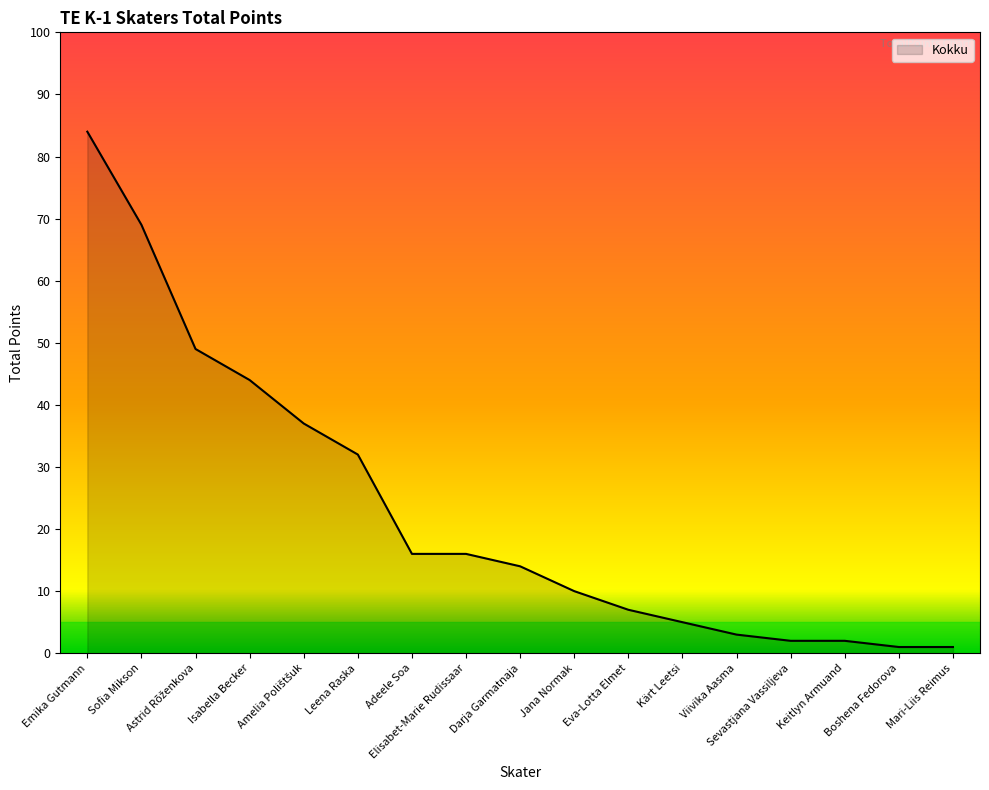

What is the greatest value displayed?

84